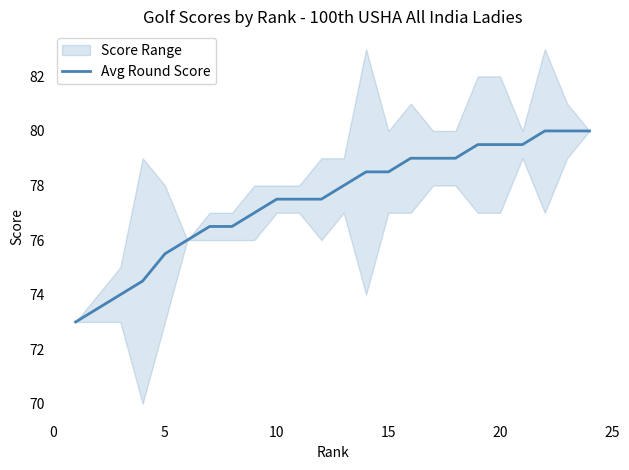

Does the chart display data point markers on the line(s)?

No